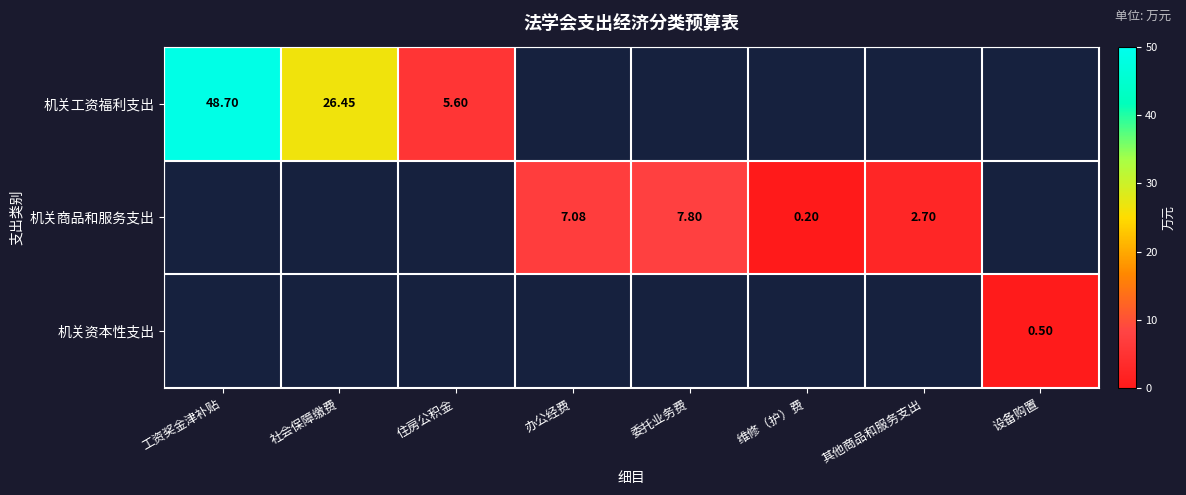

The value of 机关商品和服务支出 at 办公经费 is 4.2. True or false?

False